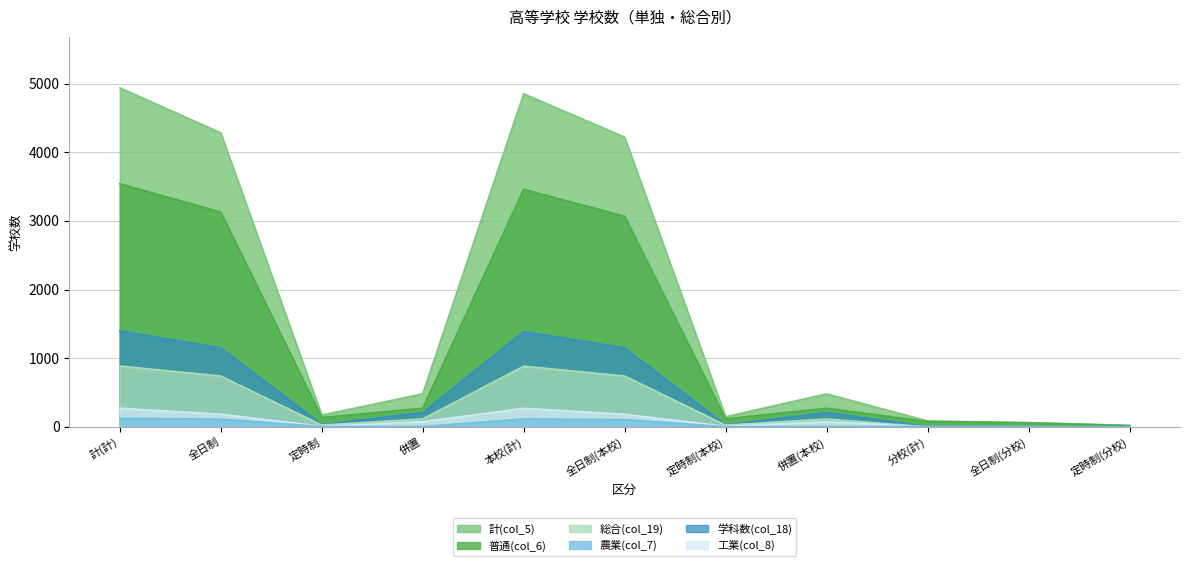

Which series has the widest spread of values?

計(col_5)